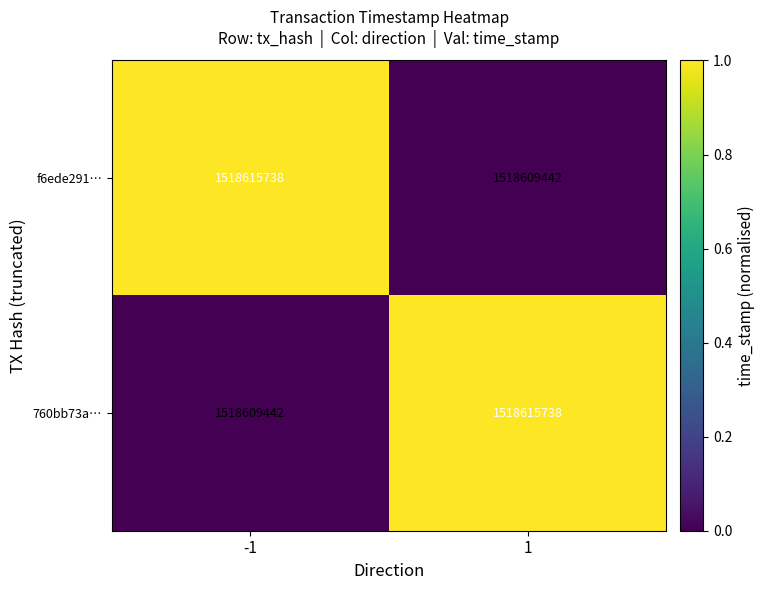

What is the total value across all series at -1?

3037225180